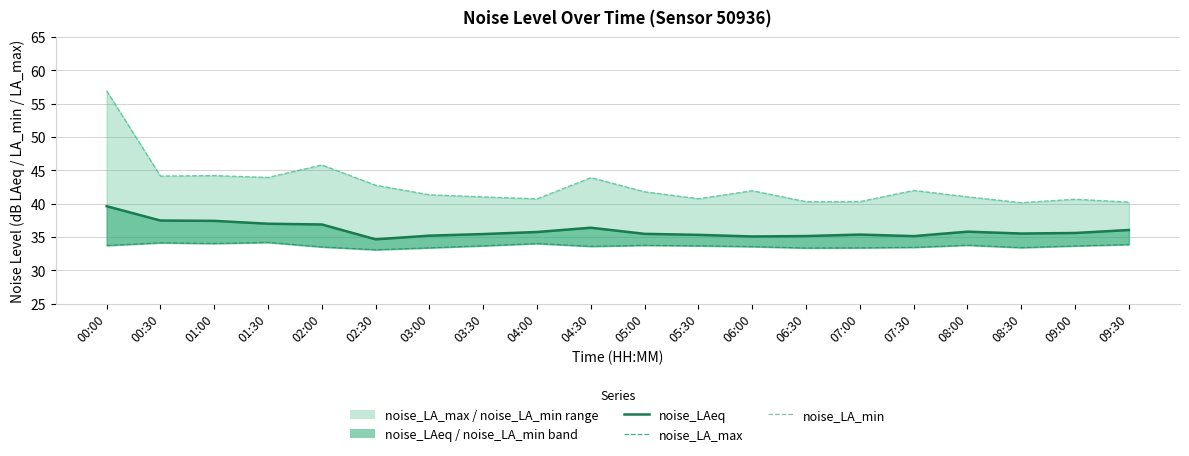

What is the total value across all series at 02:30?

110.5